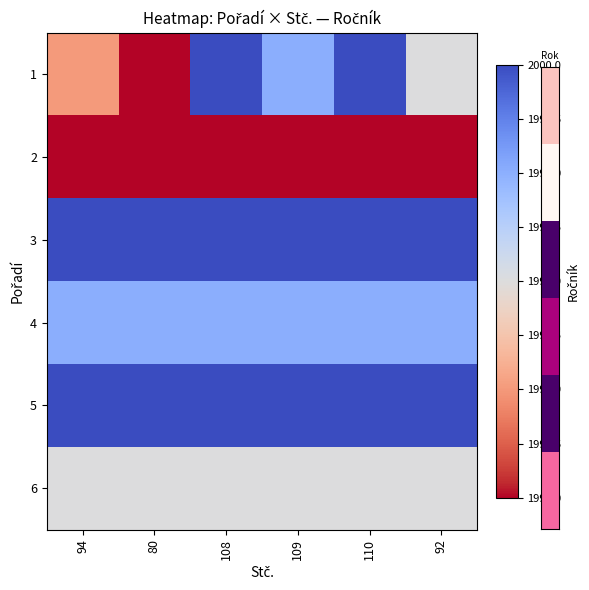

Reading left to right, what are all the values shown in this chart?

1: 94=1997	80=1996	108=2000	109=1999	110=2000	92=1998
2: 94=1996	80=1996	108=1996	109=1996	110=1996	92=1996
3: 94=2000	80=2000	108=2000	109=2000	110=2000	92=2000
4: 94=1999	80=1999	108=1999	109=1999	110=1999	92=1999
5: 94=2000	80=2000	108=2000	109=2000	110=2000	92=2000
6: 94=1998	80=1998	108=1998	109=1998	110=1998	92=1998